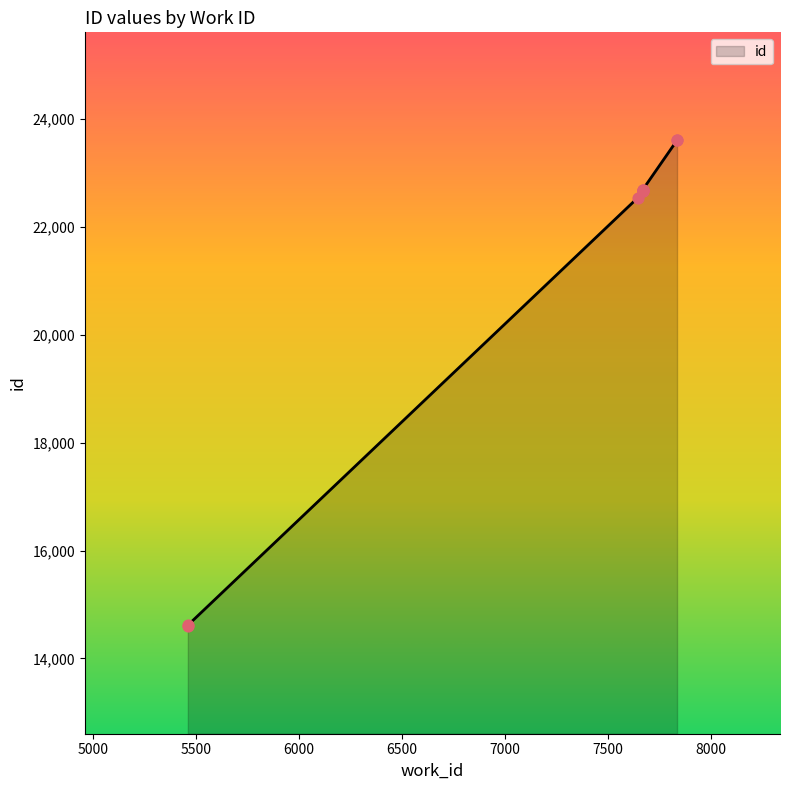

Between 7669 and 7669, which is larger?

7669